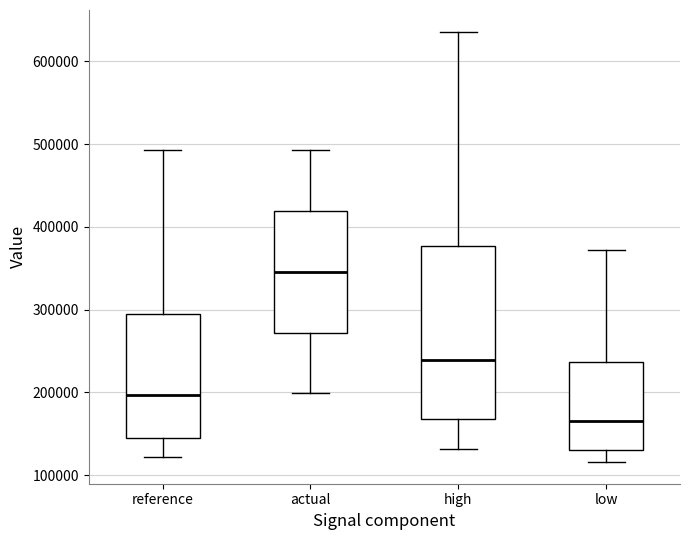

Reading left to right, read every box against the y-axis: the position of its median line, the range the box covers, and the ends of its whiskers. The values are not printed on the chart, so give them approximately, as read against the axis.

reference: median 200000, box 150000 to 290000, whiskers 120000 to 490000
actual: median 350000, box 270000 to 420000, whiskers 200000 to 490000
high: median 240000, box 170000 to 380000, whiskers 130000 to 640000
low: median 170000, box 130000 to 240000, whiskers 120000 to 370000